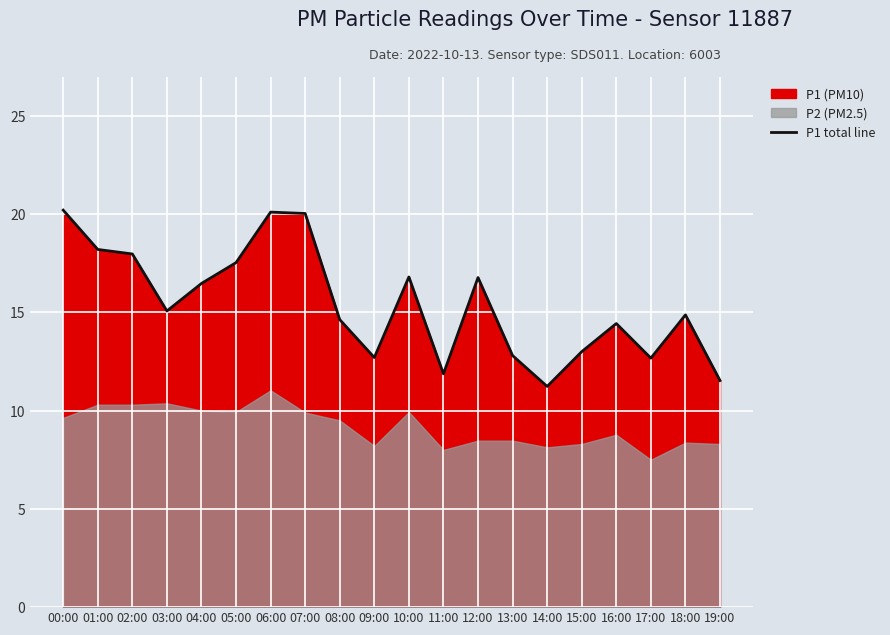

At which label is the value closest to 15?

03:00